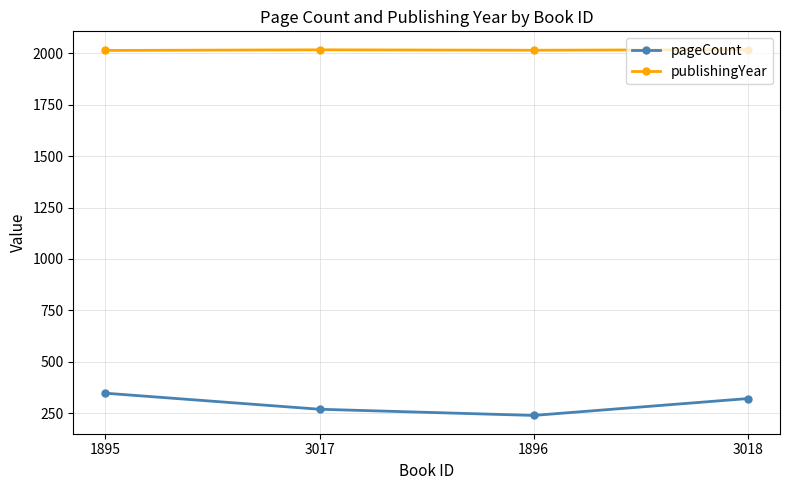

What is the maximum value for publishingYear?

2017